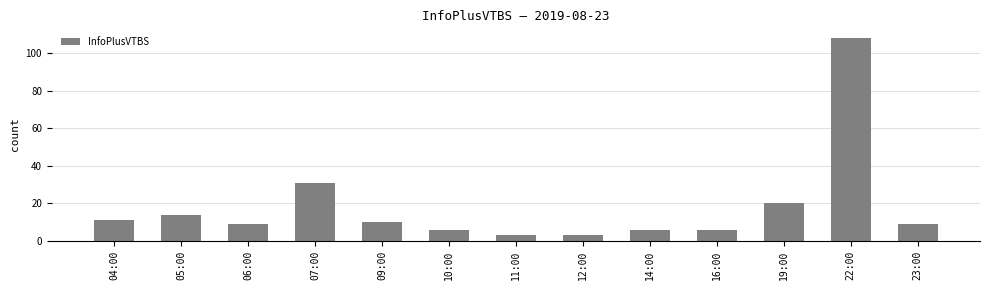

What is the difference between the maximum and minimum values?

105